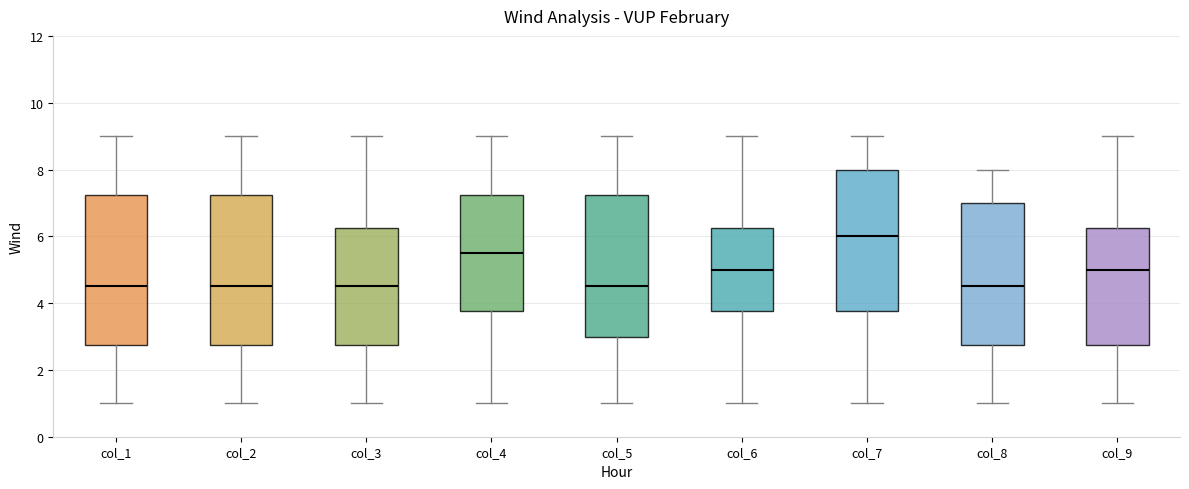

Where is the upper edge of the box for col_1 on the y-axis? The values are not printed on the chart, so give them approximately, as read against the axis.

7.2